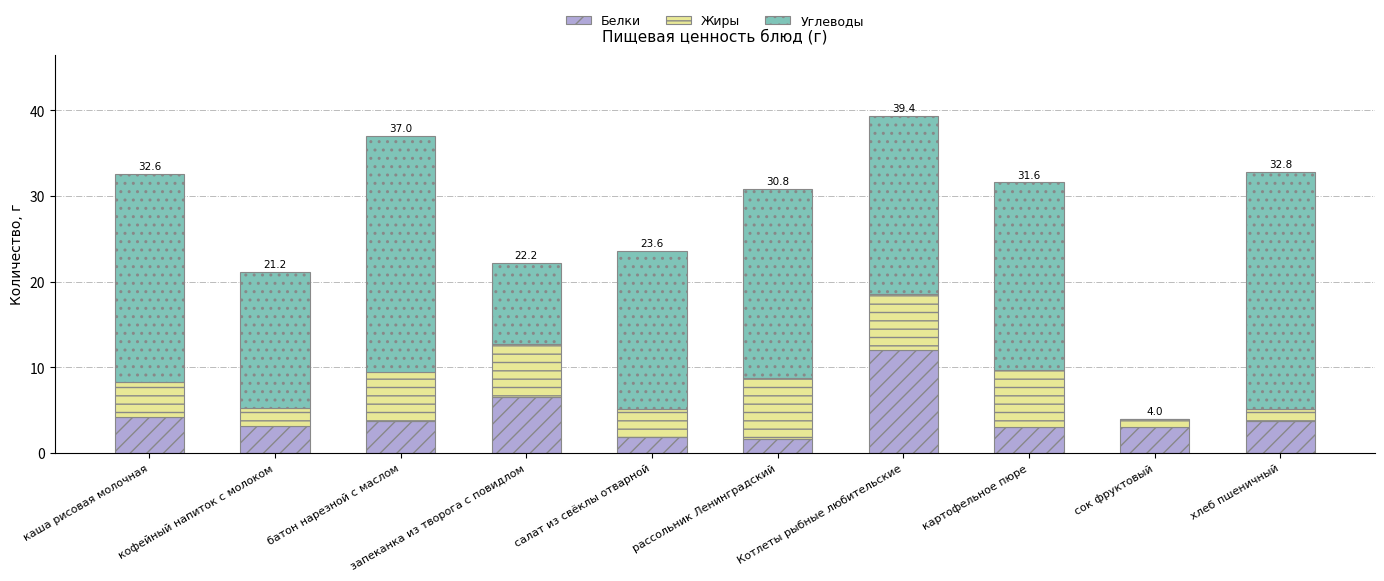

How many series are shown in this chart?

3